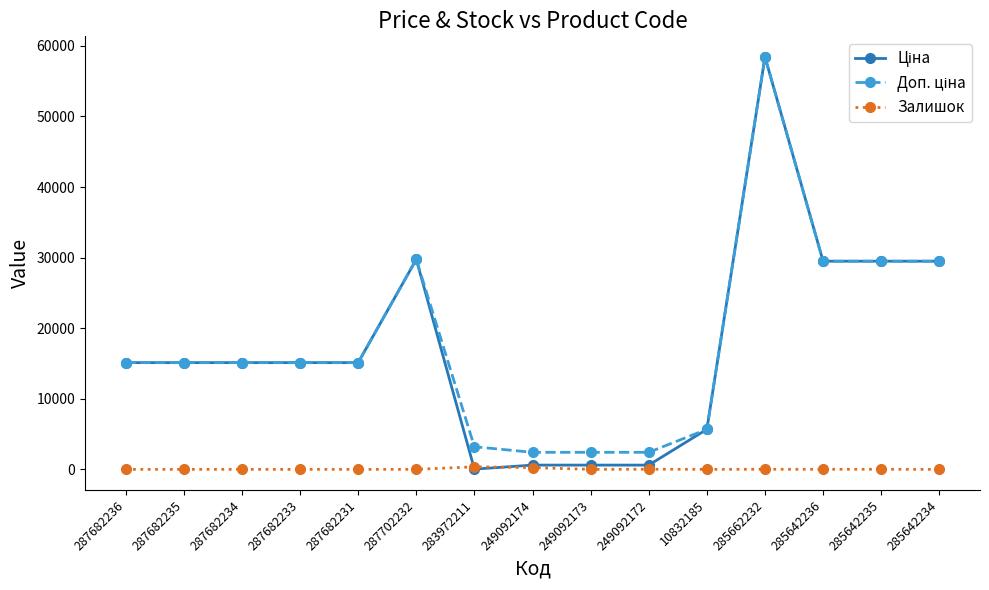

At how many categories does at least one series exceed 28307?

5